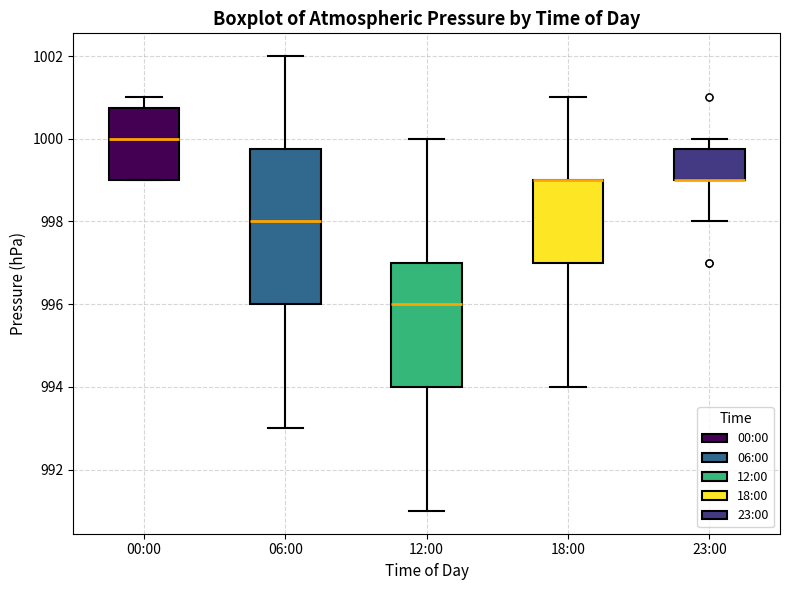

Reading left to right, transcribe this box plot: for each box, give where its median line is, the range the box spans, and where its two whiskers end, as read against the y-axis. The values are not printed on the chart, so give them approximately, as read against the axis.

00:00: median 1000.0, box 999.0 to 1000.8, whiskers 999.0 to 1001.0
06:00: median 998.0, box 996.0 to 999.8, whiskers 993.0 to 1002.0
12:00: median 996.0, box 994.0 to 997.0, whiskers 991.0 to 1000.0
18:00: median 999.0 (drawn on the box's upper edge), box 997.0 to 999.0, whiskers 994.0 to 1001.0
23:00: median 999.0 (drawn on the box's lower edge), box 999.0 to 999.8, whiskers 998.0 to 1000.0